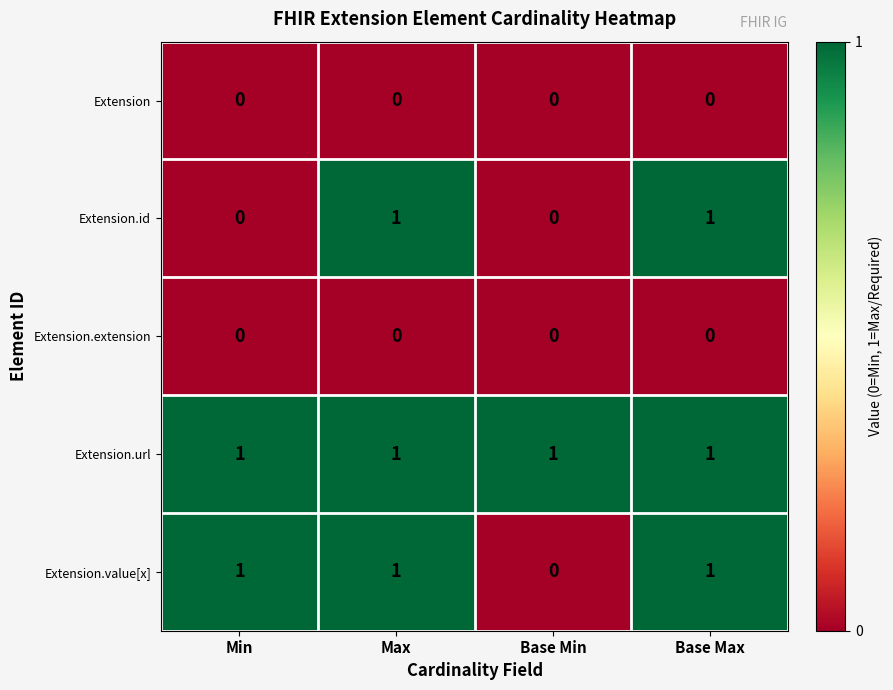

What is the sum of all Extension.url values?

4